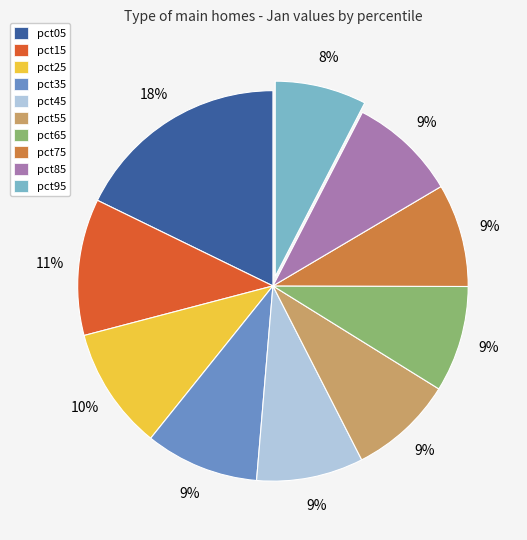

To the nearest percent, what portion does pct05 represent?

18%